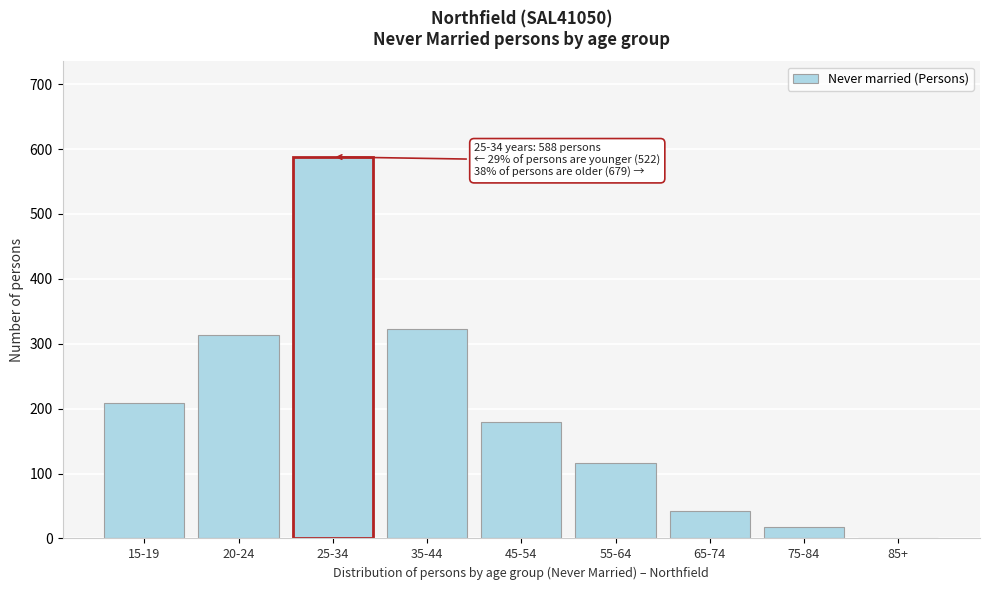

Reading right to left, extract all data points from this chart.

85+=0	75-84=17	65-74=43	55-64=116	45-54=180	35-44=323	25-34=588	20-24=313	15-19=209